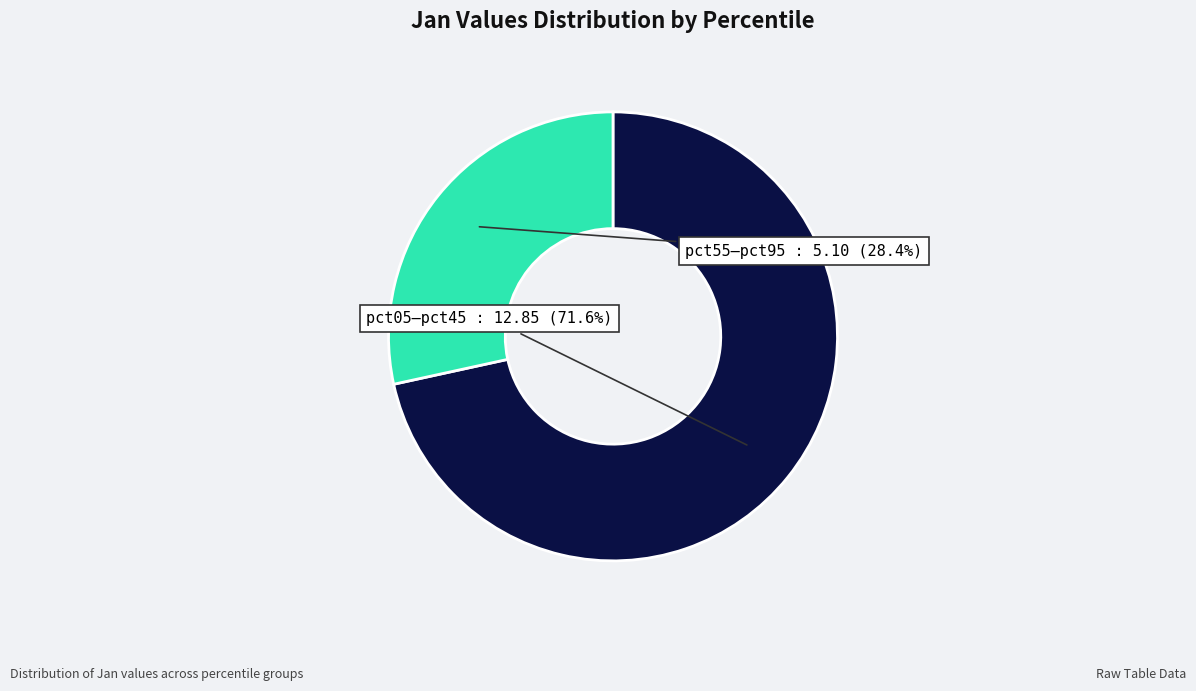

How many segments does this pie chart have?

2